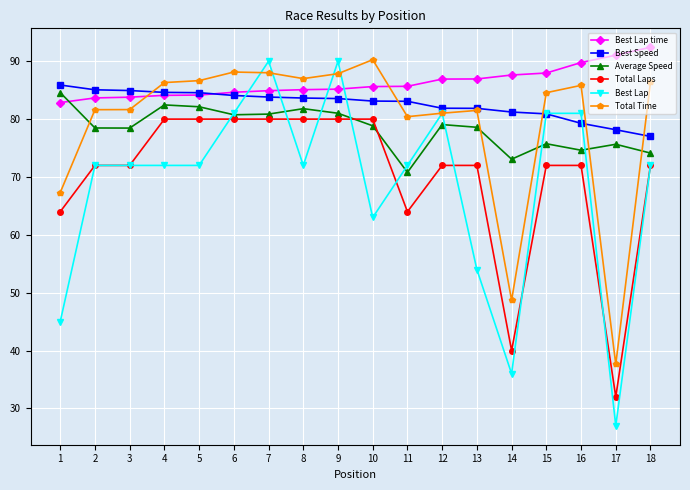

True or false: Average Speed and Total Time cross at least once.

True